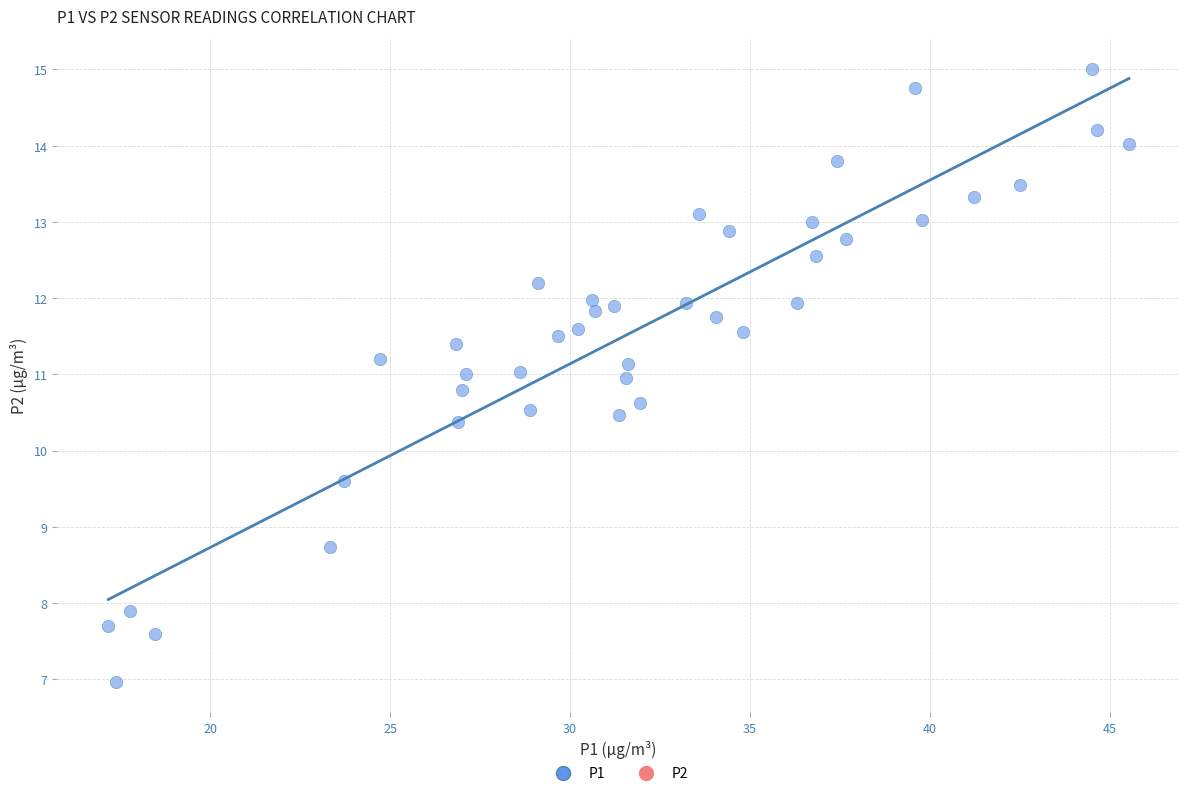

What is the range of X values (max minus min)?

28.4